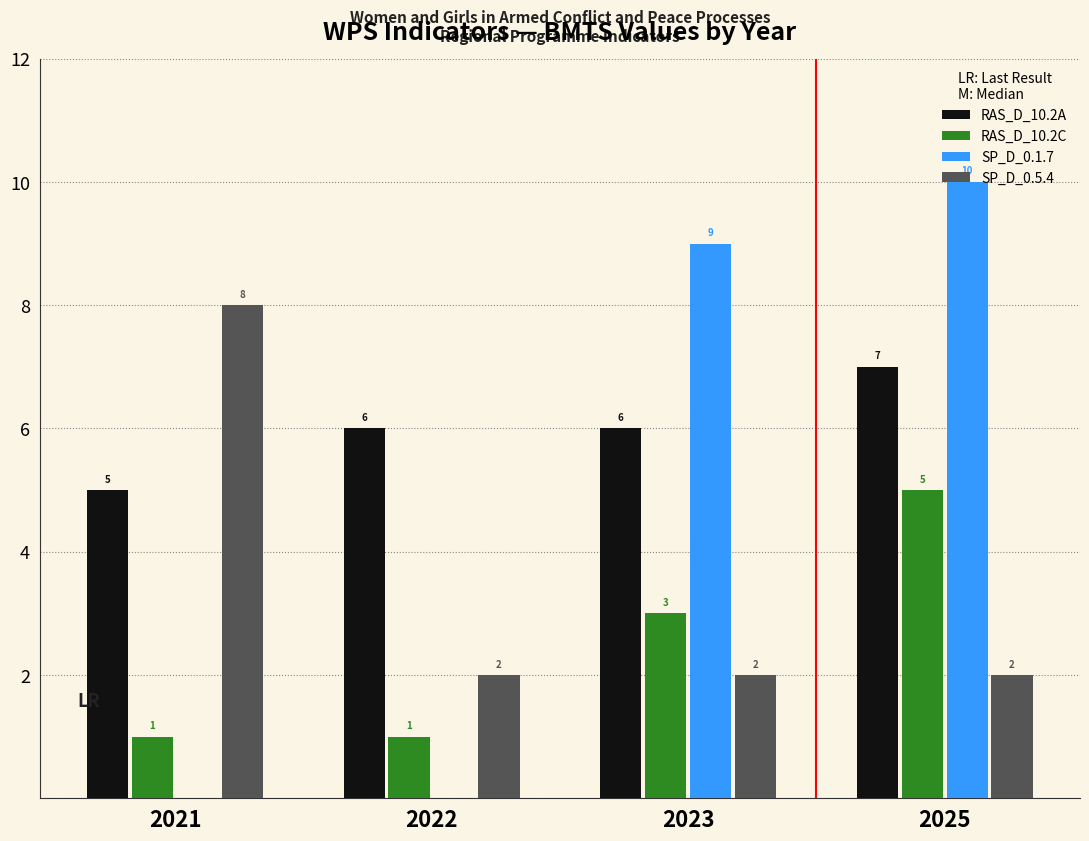

How many distinct data groups are displayed?

4